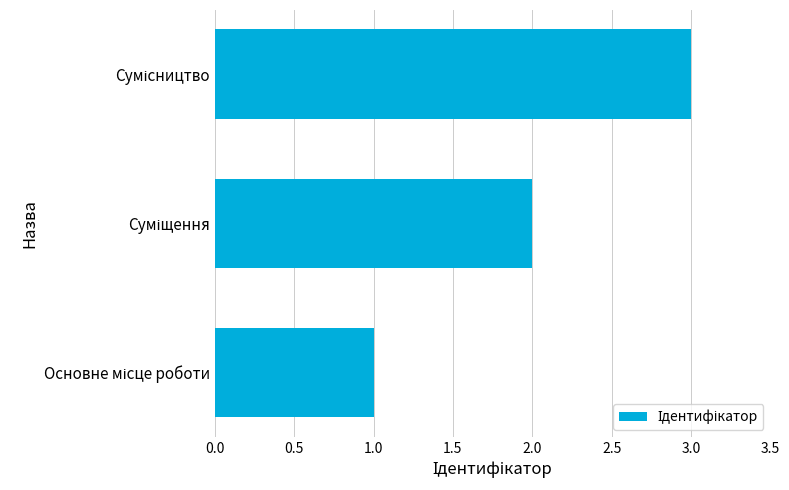

How many bars are there in total?

3